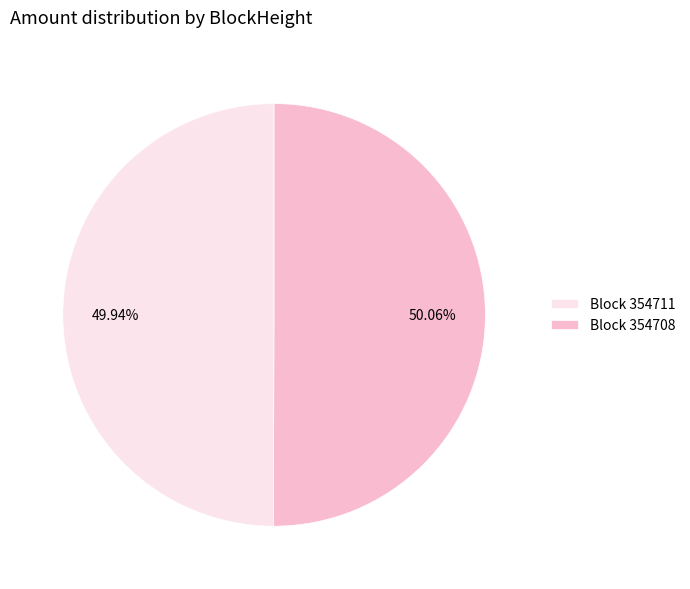

Do Block 354708 and Block 354711 together represent more than half of the pie?

Yes